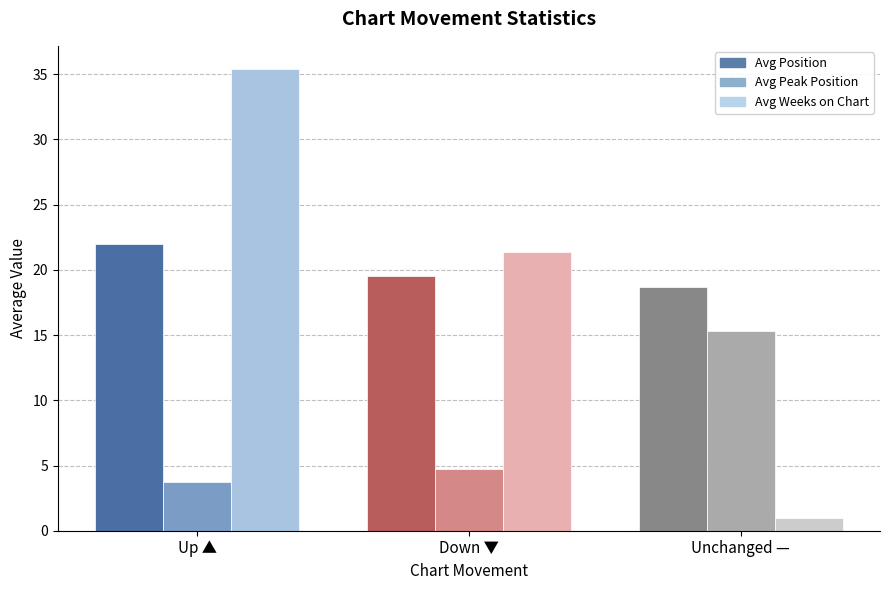

At Up ▲, list the series in order from smallest to largest.

Avg Peak Position, Avg Position, Avg Weeks on Chart